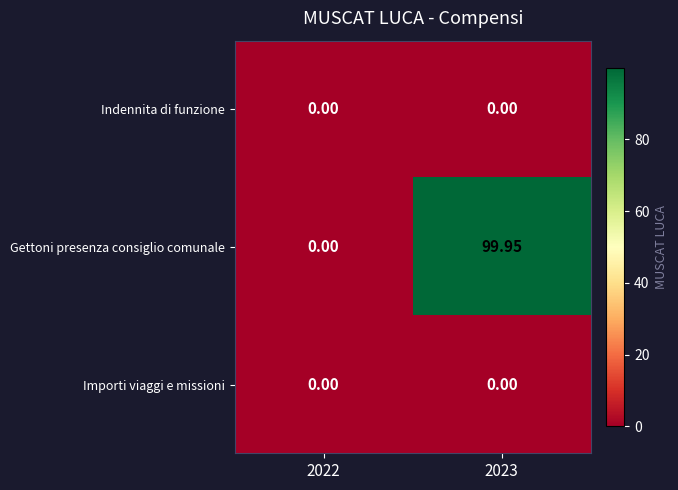

Which series has the largest total across all categories?

Gettoni presenza consiglio comunale